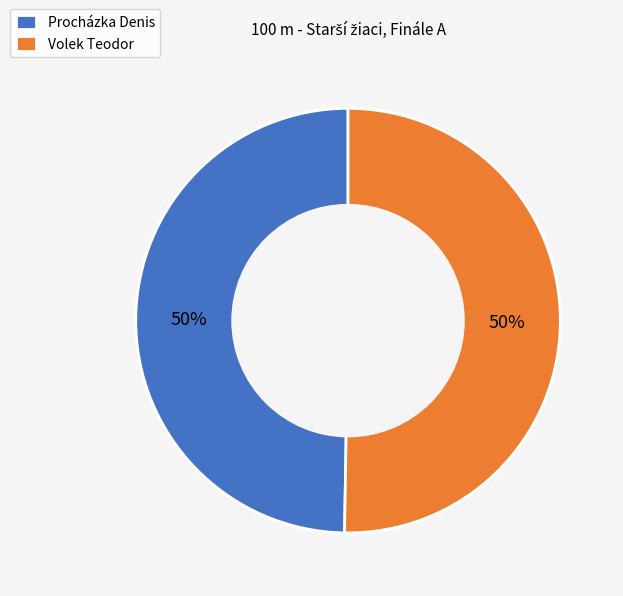

Combined, do Procházka Denis and Volek Teodor account for over 50%?

Yes